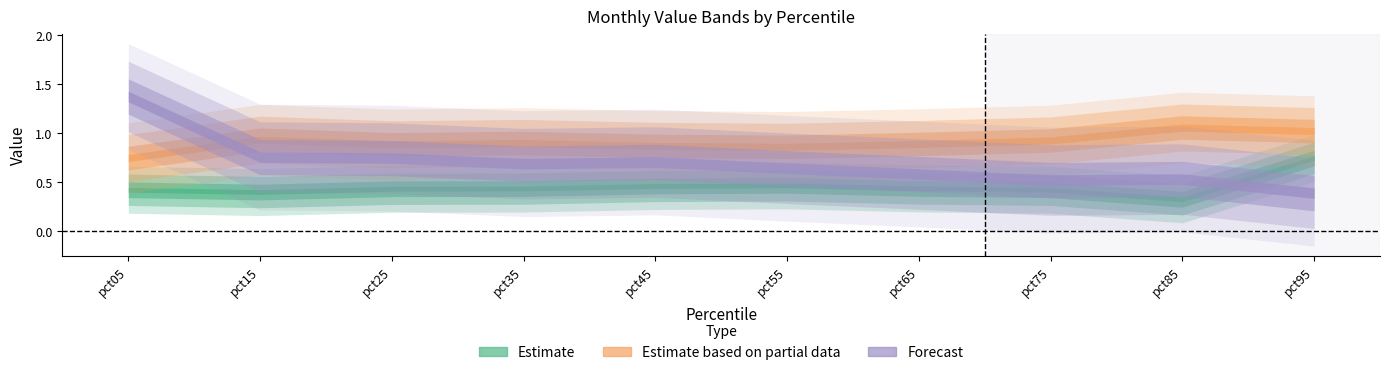

In Dec, how many points are lower than both neighbors (excluding endpoints)?

2